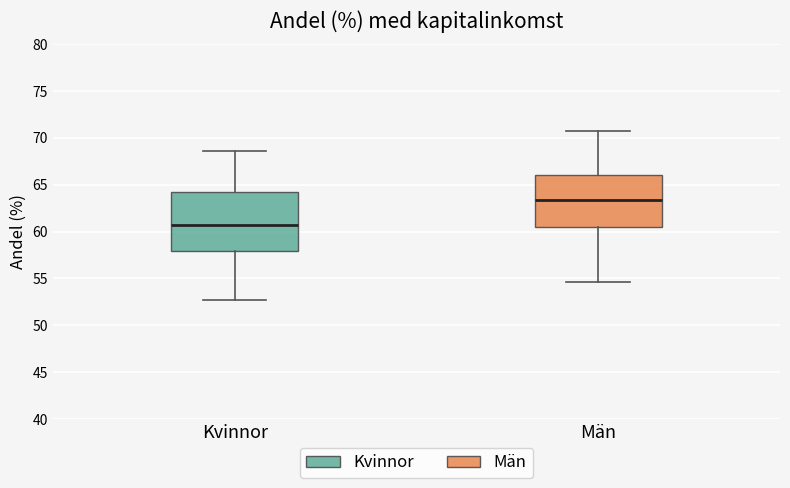

Comparing the boxes themselves (not the whiskers), which one is the tallest?

Kvinnor